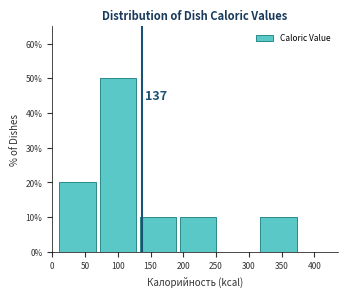

Which range on the x-axis has the tallest bar?

70 to 135